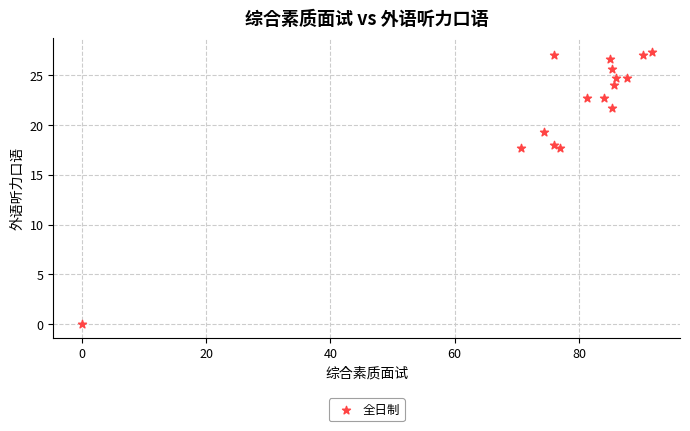

What is the range of Y values (max minus min)?

27.3